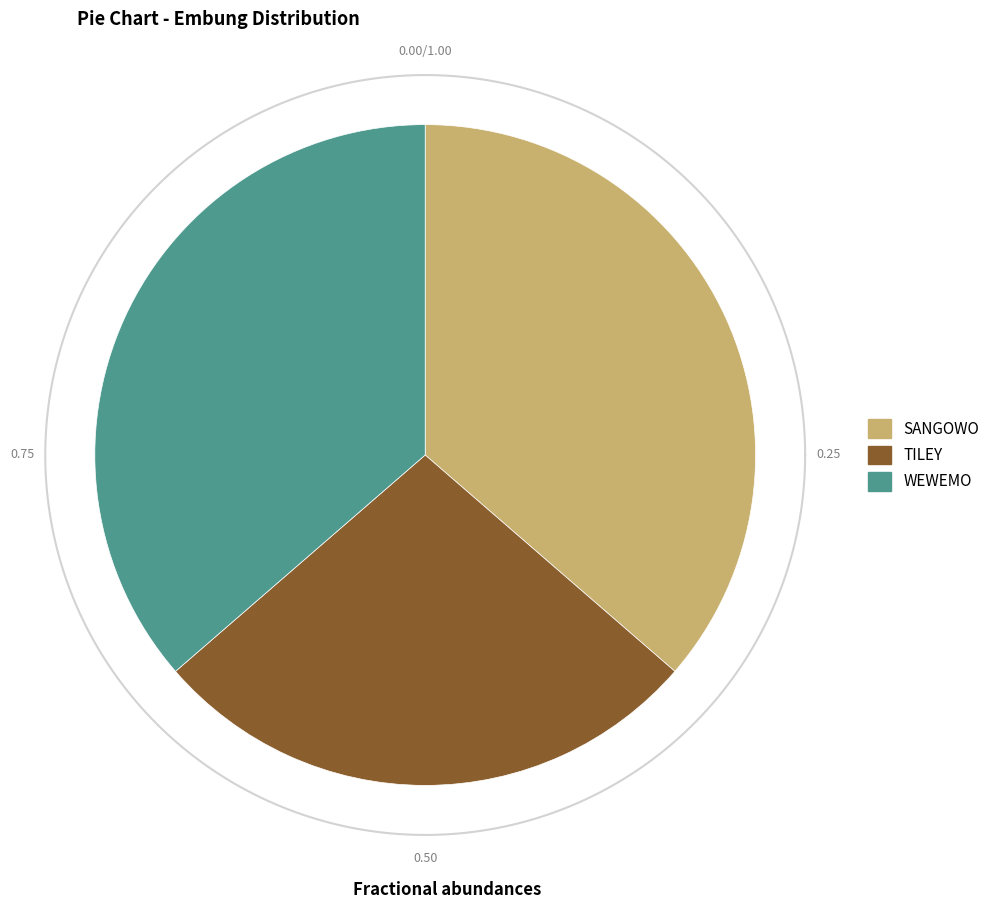

Rank the categories by value from highest to lowest.

SANGOWO, WEWEMO, TILEY